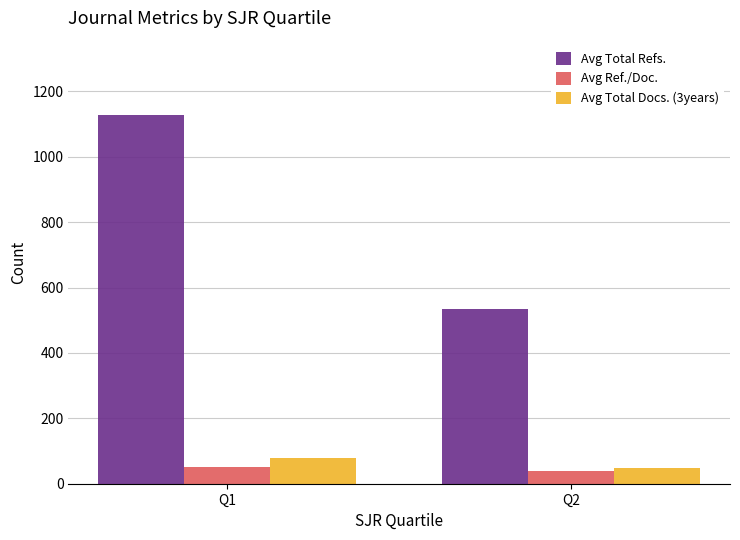

What is the lowest value of the Avg Total Docs. (3years) series?

48.2